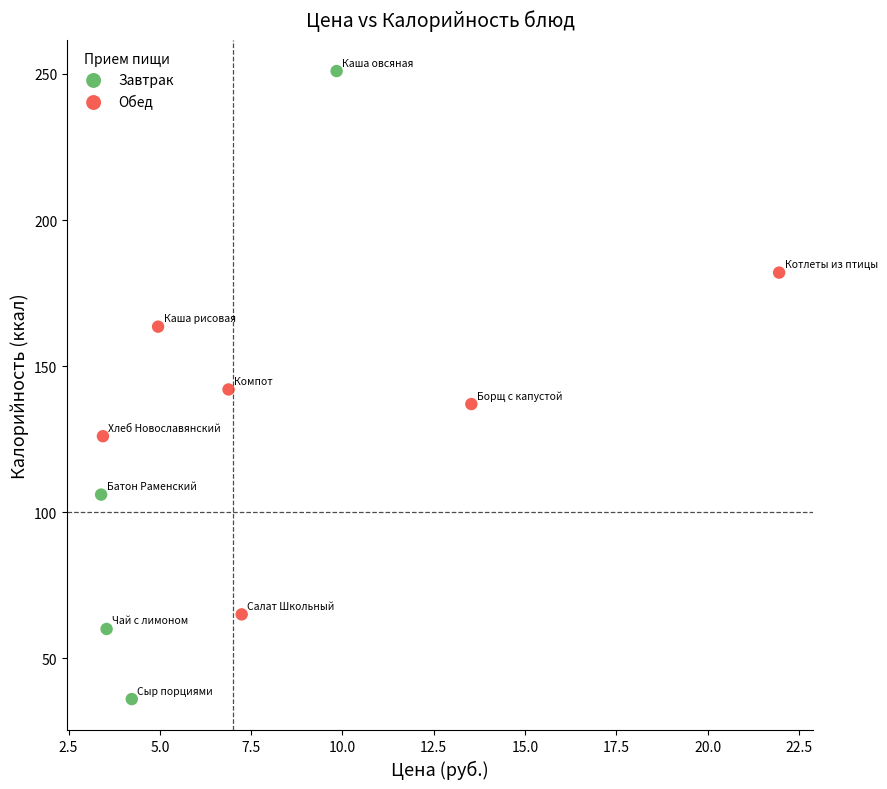

Which series has the largest Y range (max minus min)?

Завтрак